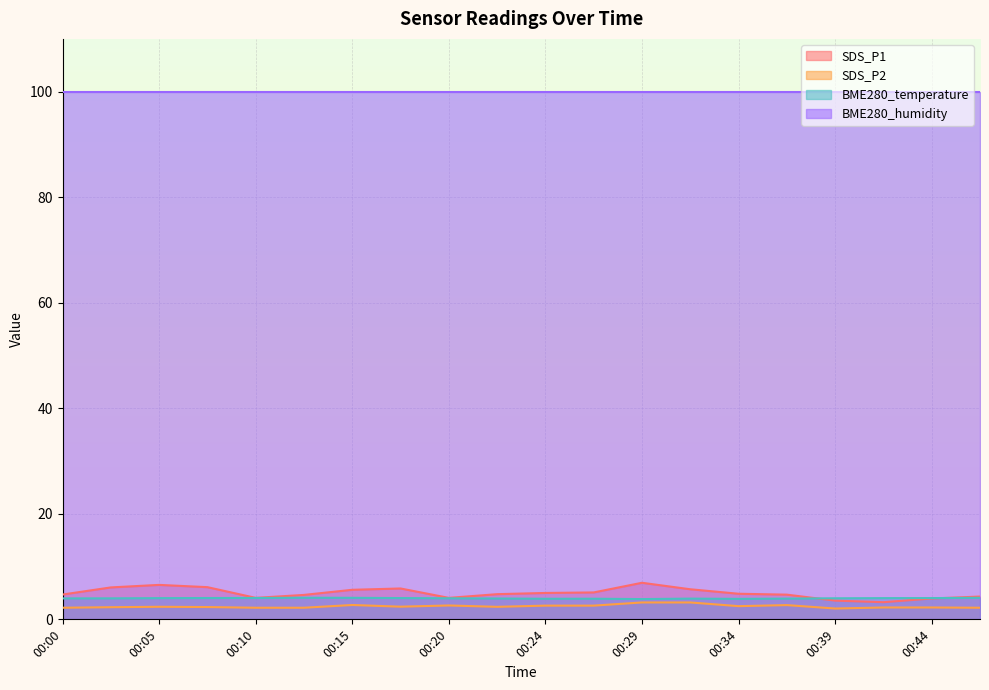

What is the value of the SDS_P2 point at the 18th from the left?

2.2